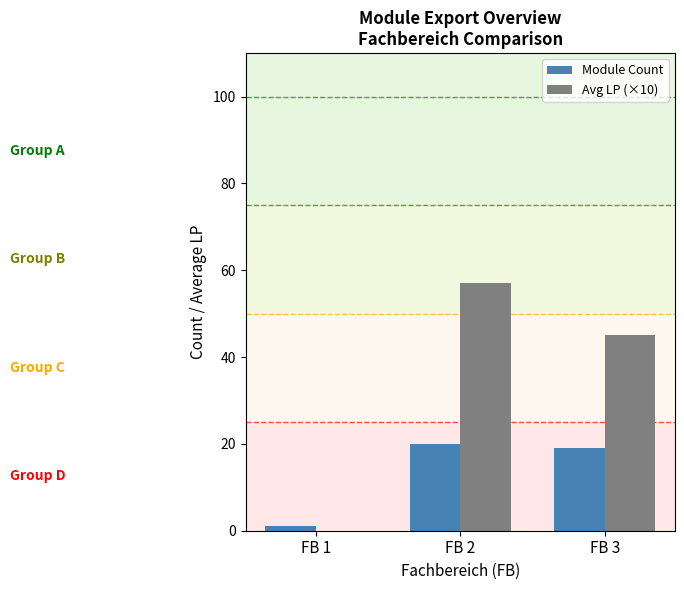

Is the value of Module Count at FB 1 greater than the value of Avg LP (×10) at FB 3?

No